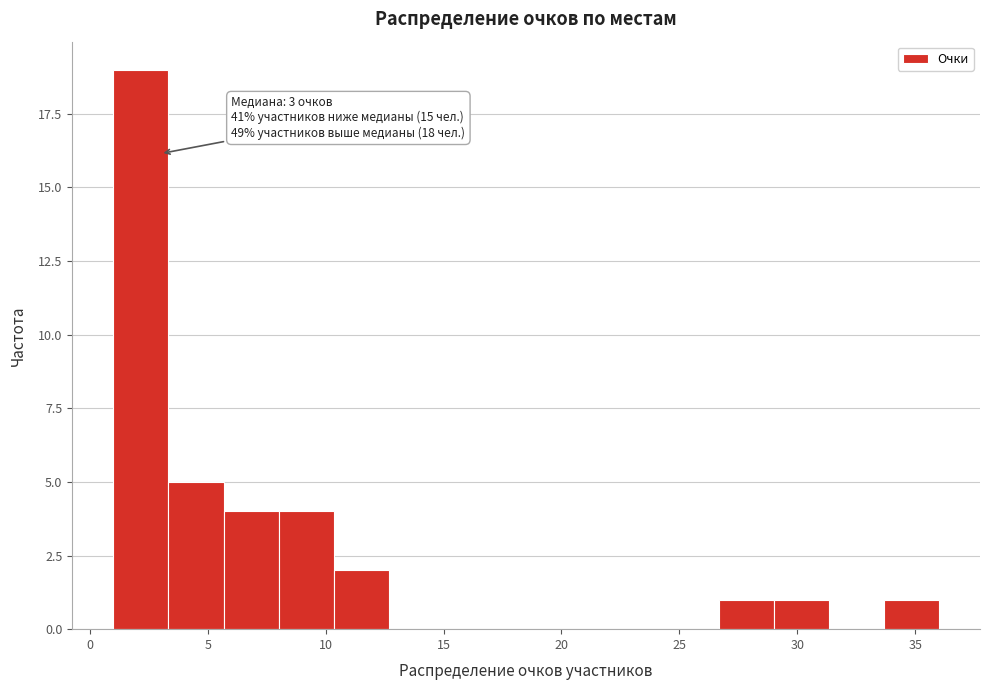

Which range on the x-axis has the tallest bar?

1.0 to 3.5